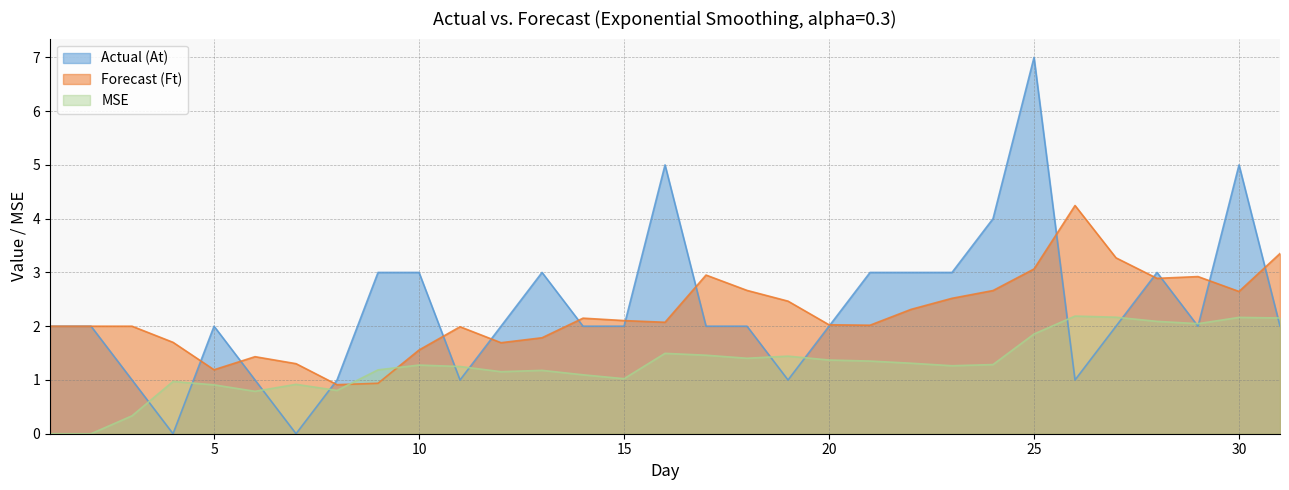

List the series in order of their peak value, highest first.

Actual (At), Forecast (Ft), MSE